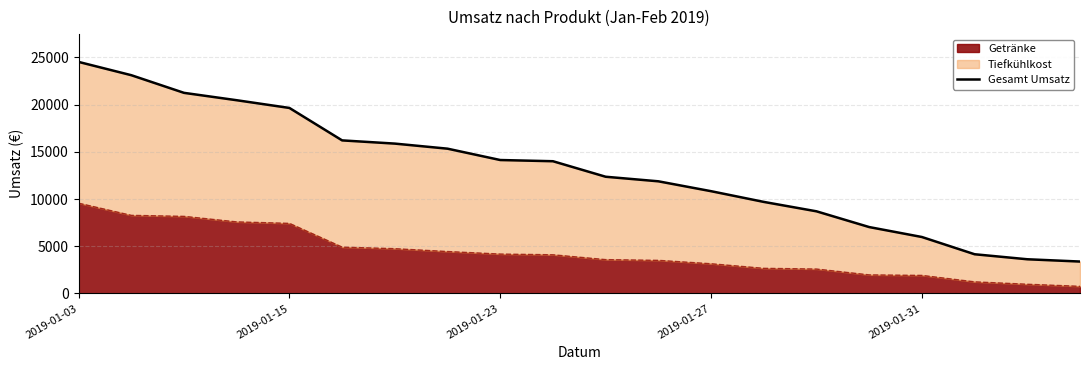

What is the difference between the maximum and minimum values?

21133.2